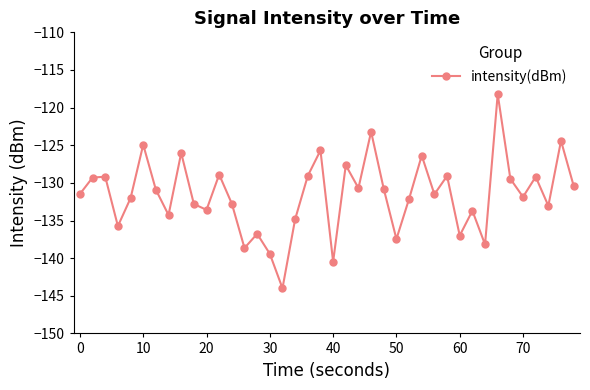

What is the difference between the maximum and second lowest values?

22.3